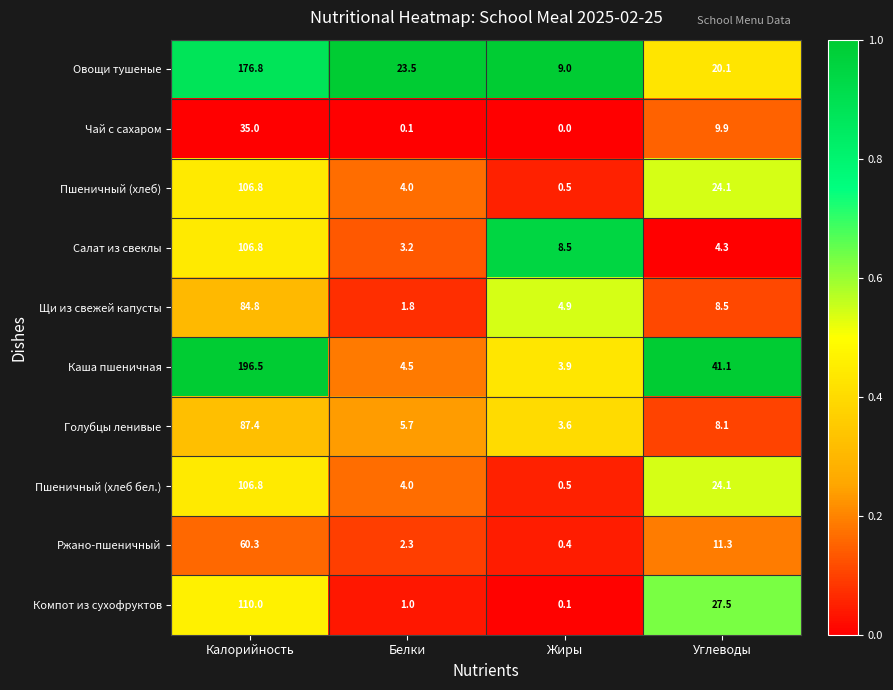

The Салат из свеклы series shows 106.8 at Калорийность. True or false?

True